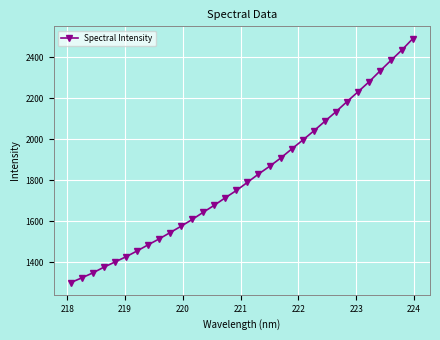

True or false: the data has more than 2 interior local peaks.

False